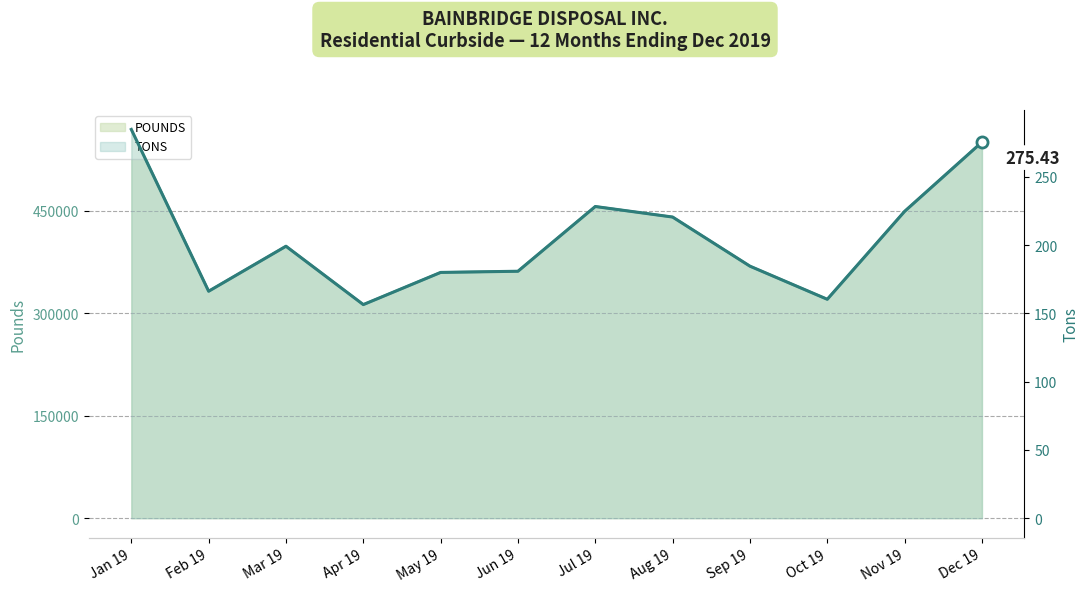

Which series has the widest spread of values?

POUNDS